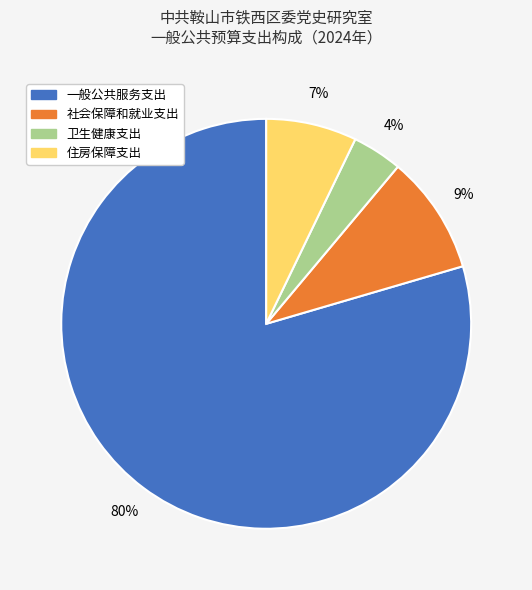

Is there any slice that represents more than half of the pie?

Yes